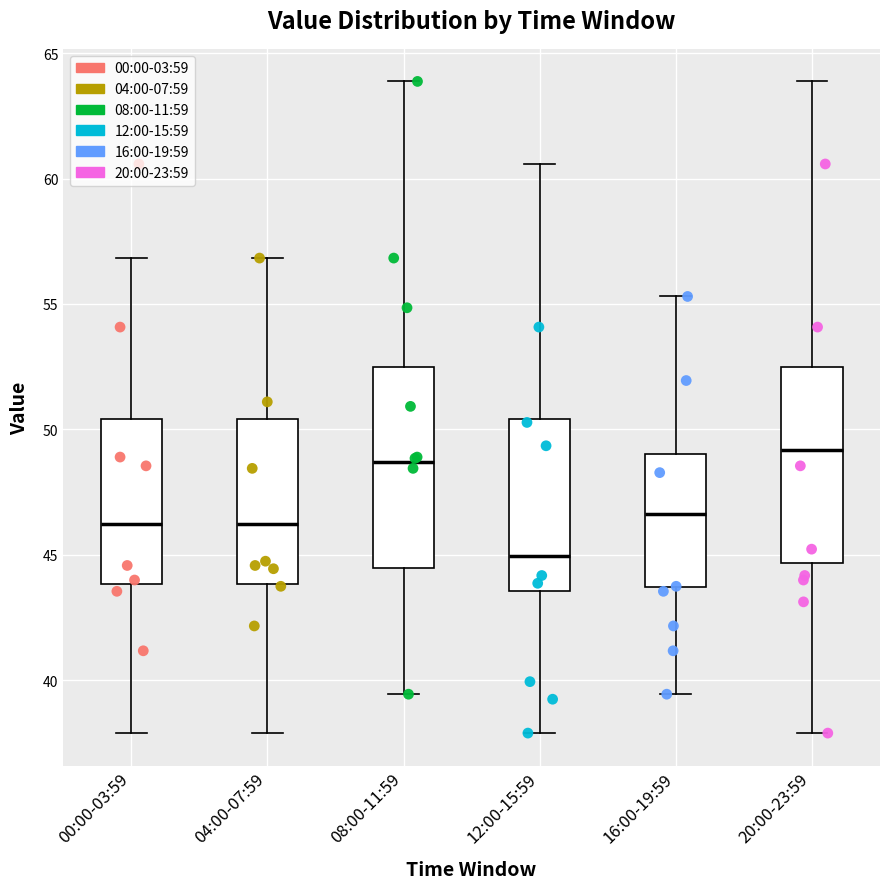

Reading left to right, read every box against the y-axis: the position of its median line, the range the box covers, and the ends of its whiskers. The values are not printed on the chart, so give them approximately, as read against the axis.

00:00-03:59: median 46.0, box 44.0 to 50.5, whiskers 38.0 to 57.0
04:00-07:59: median 46.0, box 44.0 to 50.5, whiskers 38.0 to 57.0
08:00-11:59: median 48.5, box 44.5 to 52.5, whiskers 39.5 to 64.0
12:00-15:59: median 45.0, box 43.5 to 50.5, whiskers 38.0 to 60.5
16:00-19:59: median 46.5, box 43.5 to 49.0, whiskers 39.5 to 55.5
20:00-23:59: median 49.0, box 44.5 to 52.5, whiskers 38.0 to 64.0